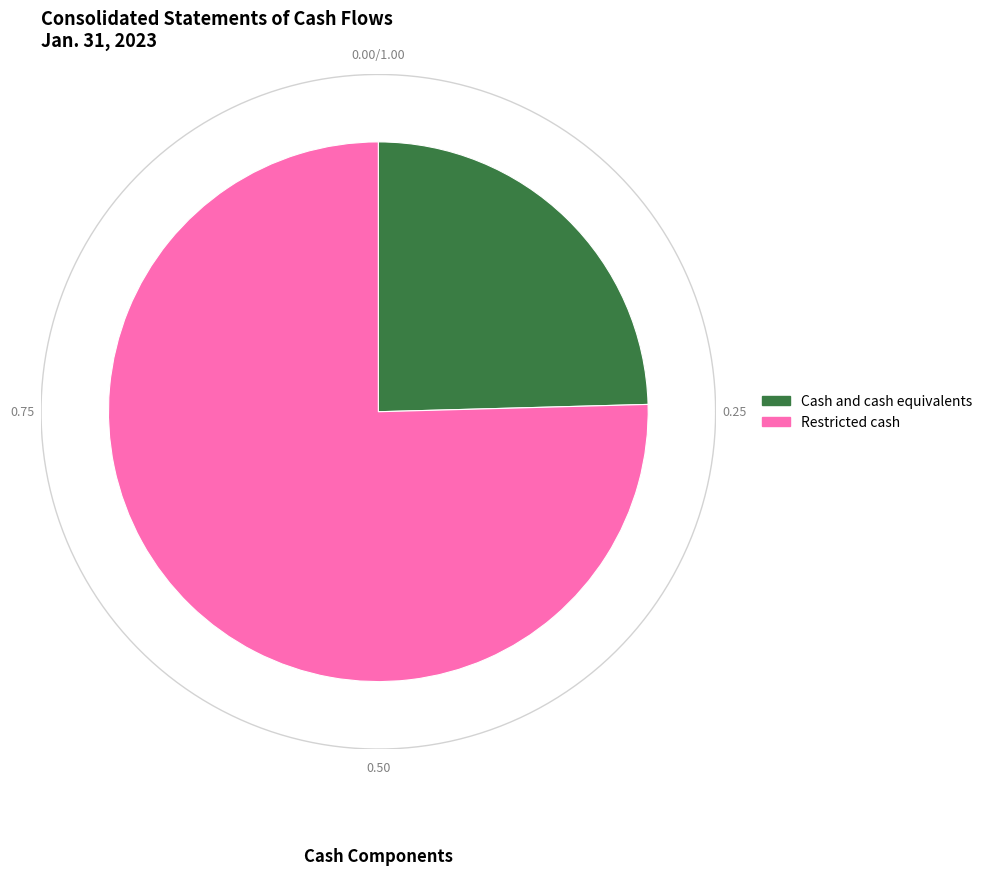

To the nearest percent, what is the average slice percentage?

50%